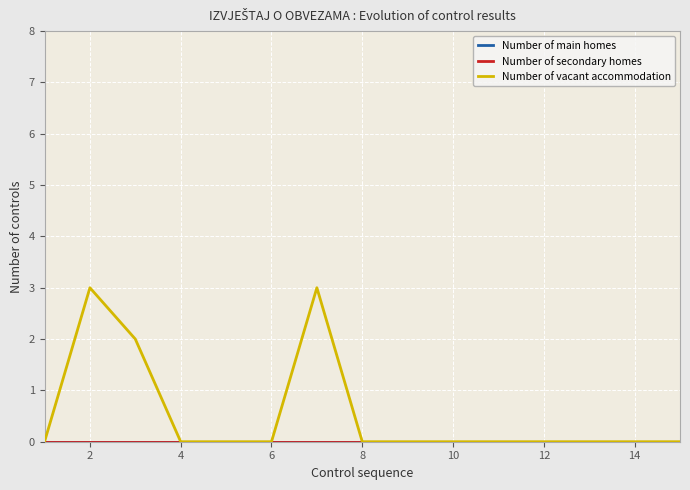

Reading left to right, what are all the values shown in this chart?

Number of main homes: 0	0	0	0	0	0	0	0	0	0	0	0	0	0	0
Number of secondary homes: 0	0	0	0	0	0	0	0	0	0	0	0	0	0	0
Number of vacant accommodation: 0	3	2	0	0	0	3	0	0	0	0	0	0	0	0